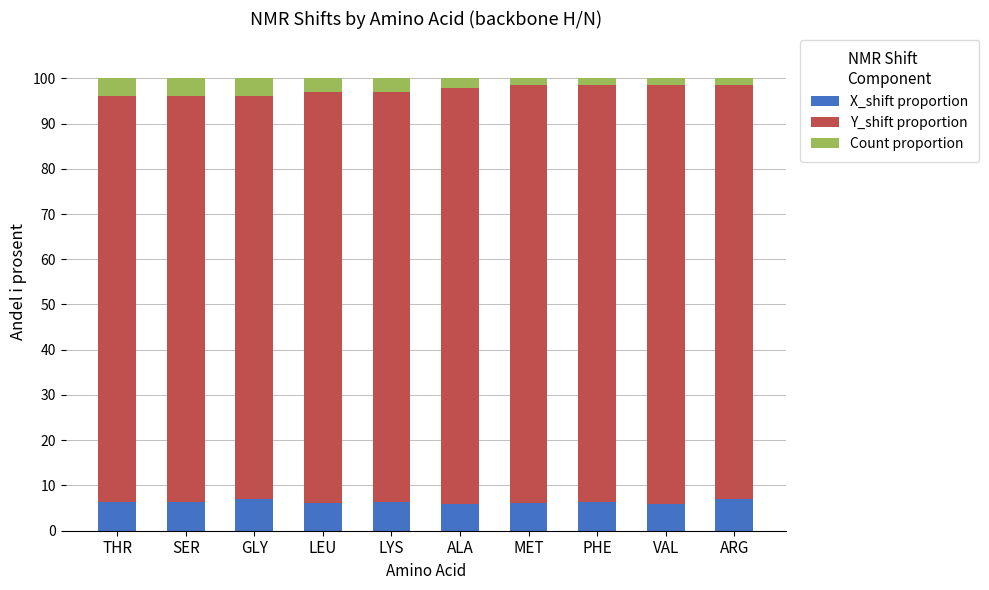

What is the total value across all series at SER?

100.0